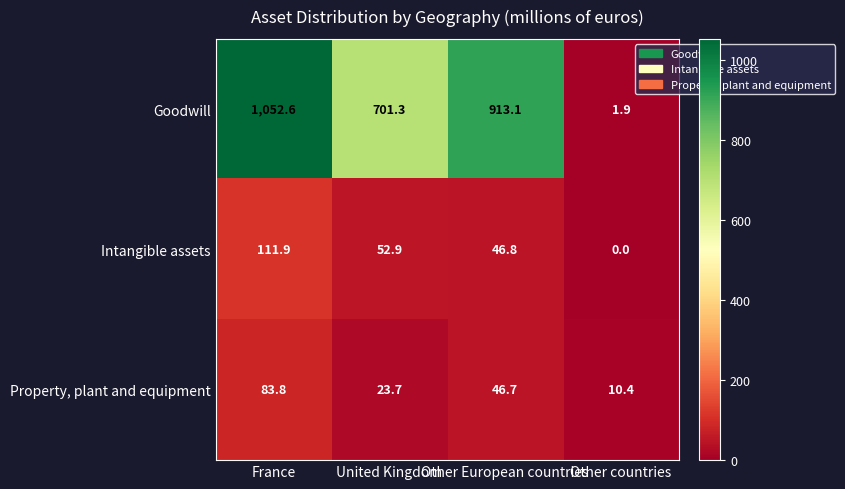

Where does the Property, plant and equipment series first go above 46?

France